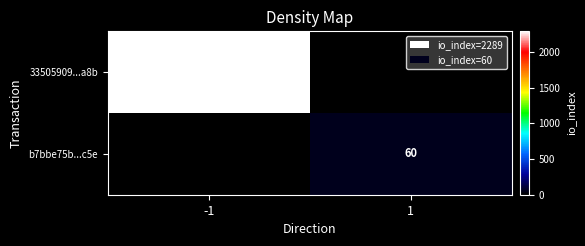

Is it true that 33505909...a8b equals 2289 at -1?

True